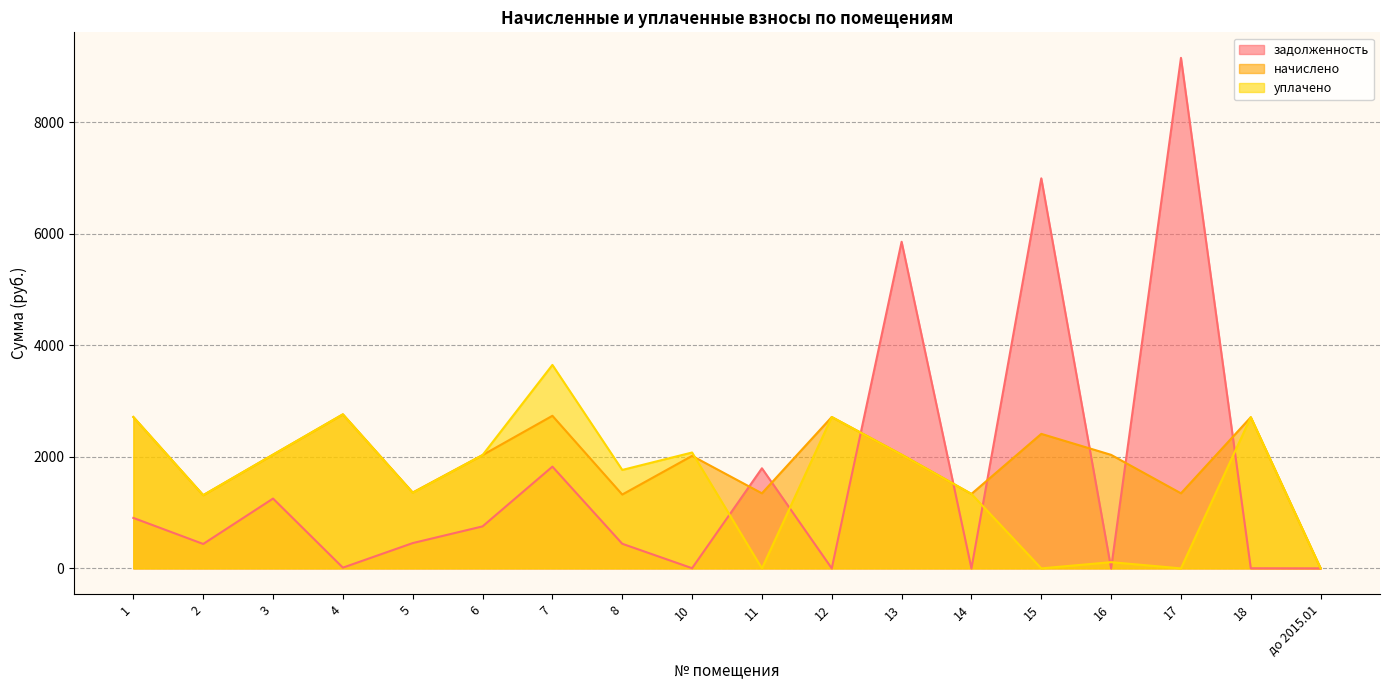

At 7, list the series in order from smallest to largest.

задолженность, начислено, уплачено